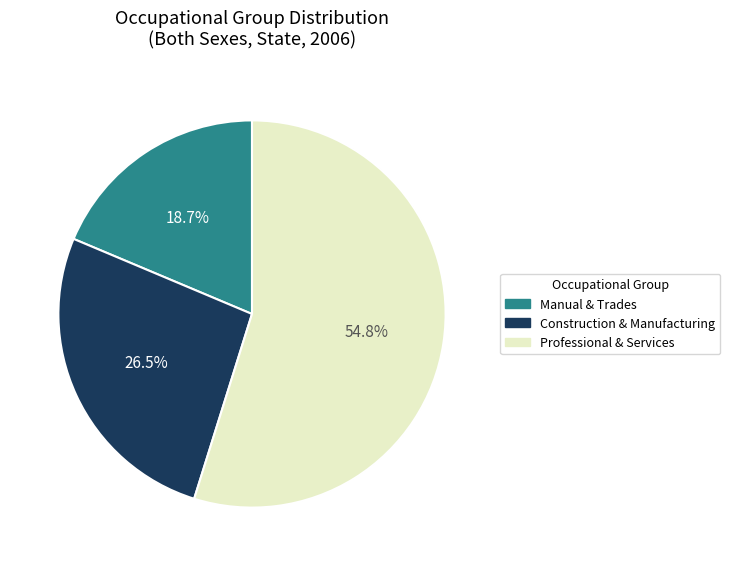

Count the number of slices in the pie.

3